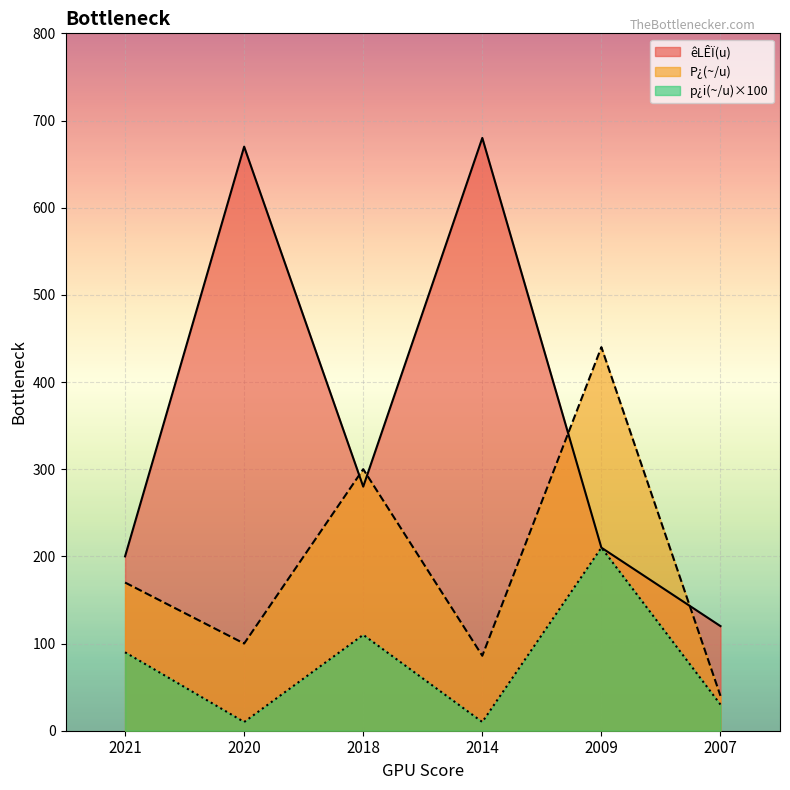

What is the minimum value for êLÊÏ(u)?

120.0